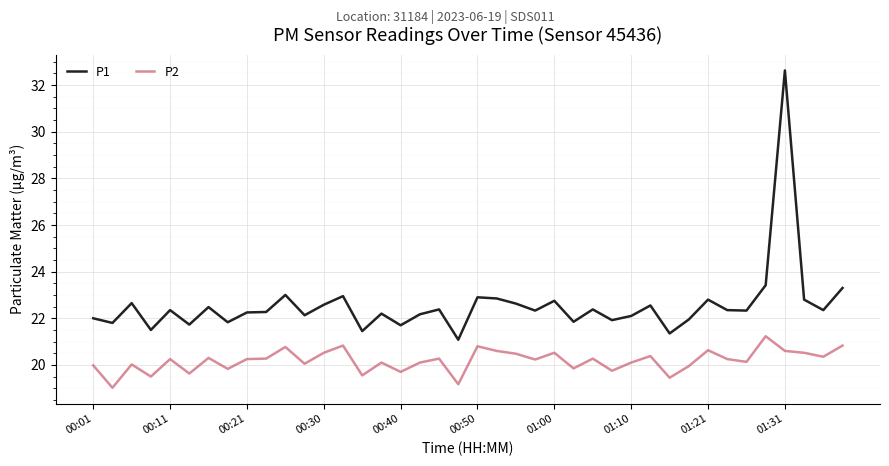

What is the average value of the P2 series?

20.2